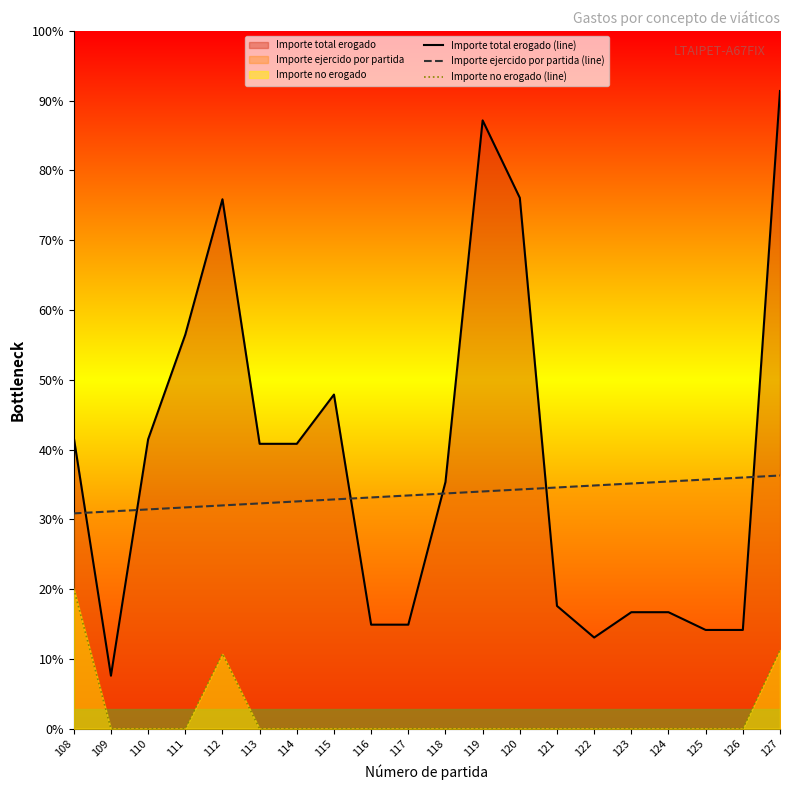

Reading right to left, list all the values displayed in this chart.

Importe total erogado (line): 6397.0	991.0	991.0	1169.0	1169.0	915.0	1232.0	5325.0	6102.0	2475.0	1044.0	1044.0	3352.0	2858.0	2858.0	5311.0	3953.0	2903.0	532.0	2921.0
Importe ejercido por partida (line): 2540.0	2520.0	2500.0	2480.0	2460.0	2440.0	2420.0	2400.0	2380.0	2360.0	2340.0	2320.0	2300.0	2280.0	2260.0	2240.0	2220.0	2200.0	2180.0	2160.0
Importe no erogado (line): 790.0	0.0	0.0	0.0	0.0	0.0	0.0	0.0	0.0	0.0	0.0	0.0	0.0	0.0	0.0	752.4	0.0	0.0	0.0	1404.4